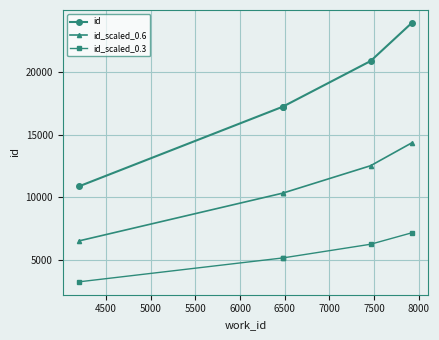

How many data points in id_scaled_0.3 are less than 5171?

1